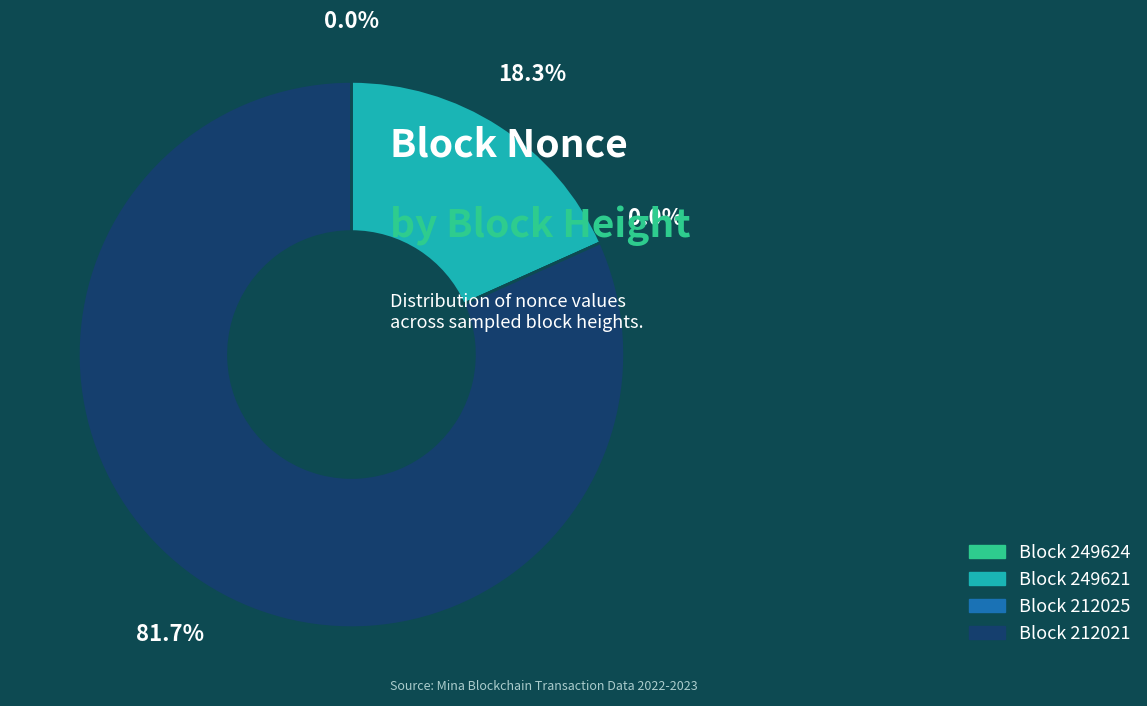

To the nearest percent, what is the difference between the 212021 and 212025 slice percentages?

82%